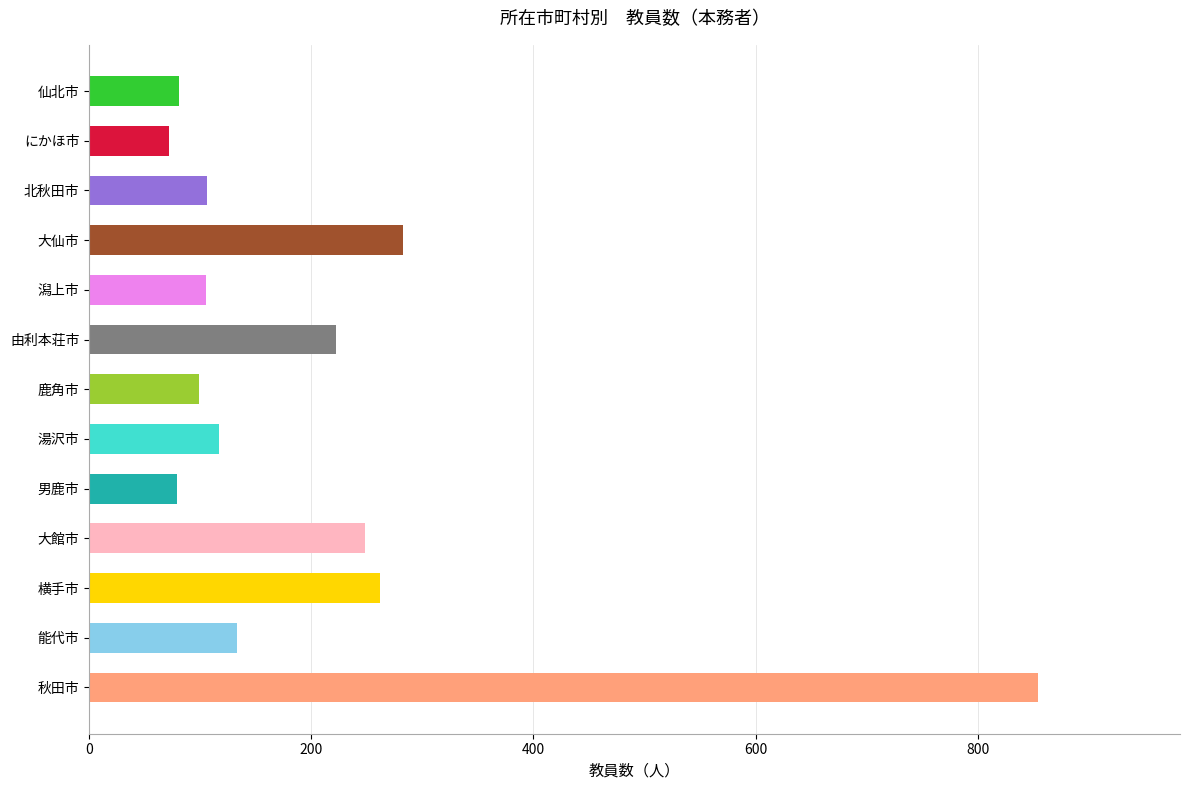

Which has a higher value, 秋田市 or 由利本荘市?

秋田市